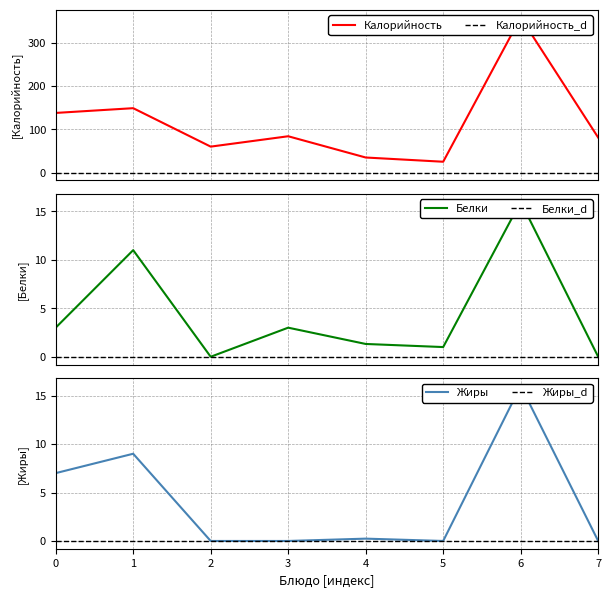

Is the value of Жиры at 0 greater than the value of Калорийность at 6?

No